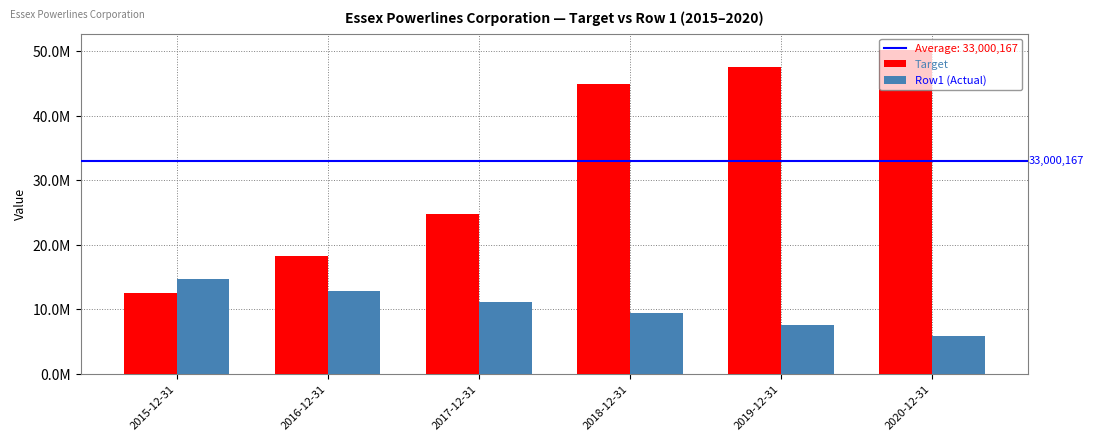

Reading left to right, list all the values displayed in this chart.

Target: 2015-12-31=12512000.0	2016-12-31=18182000.0	2017-12-31=24702000.0	2018-12-31=44871000.0	2019-12-31=47546000.0	2020-12-31=50188000.0
Row1 (Actual): 2015-12-31=14648907.4	2016-12-31=12885061.8	2017-12-31=11121216.1	2018-12-31=9357370.5	2019-12-31=7593524.8	2020-12-31=5829679.1